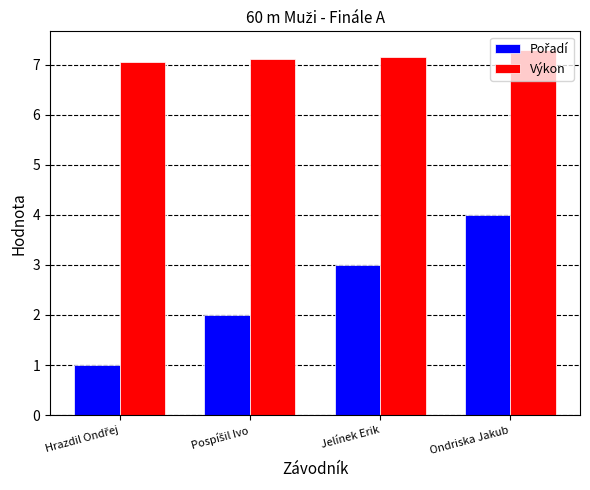

True or false: Výkon has a value of 7.3 at Ondriska Jakub.

True